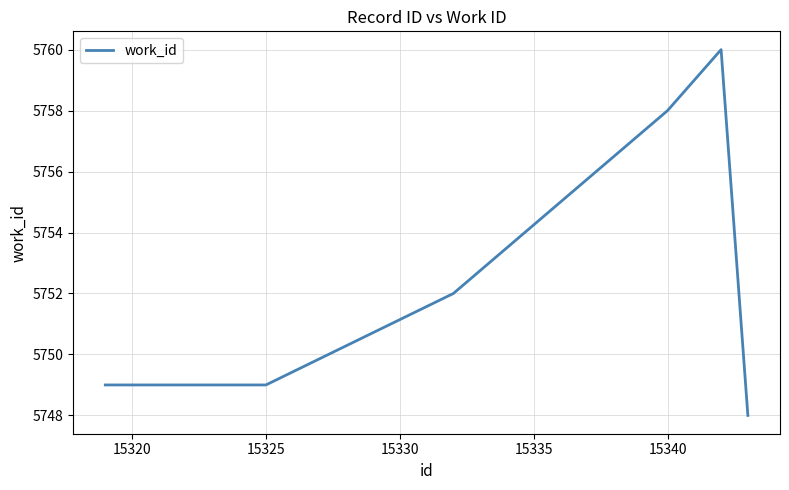

What is the maximum value shown in the chart?

5760